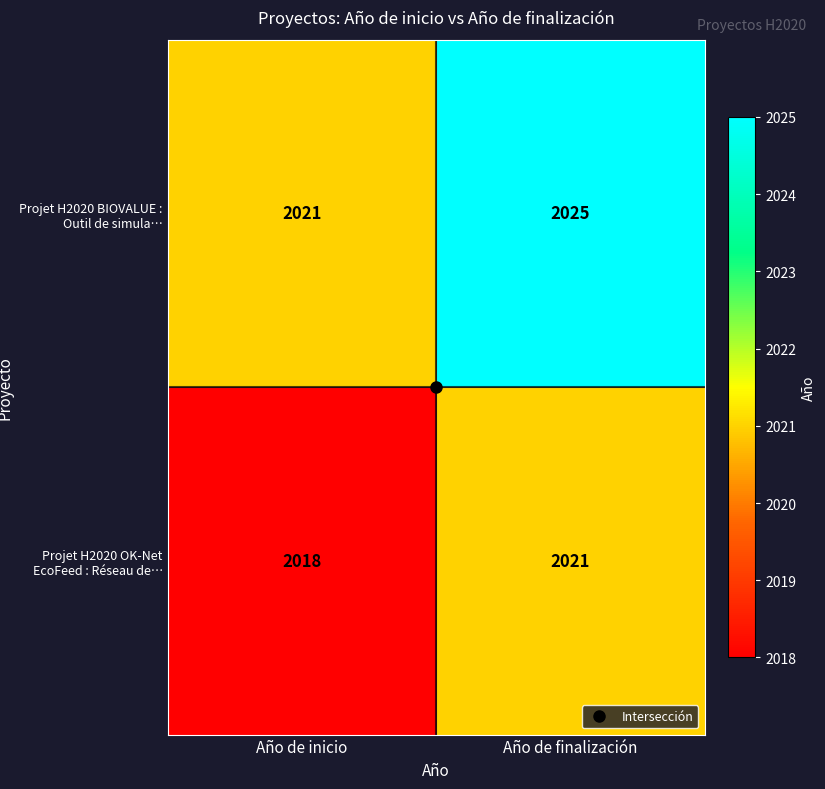

Is it true that Projet H2020 OK-Net EcoFeed : Réseau de… equals 2021 at Año de finalización?

True